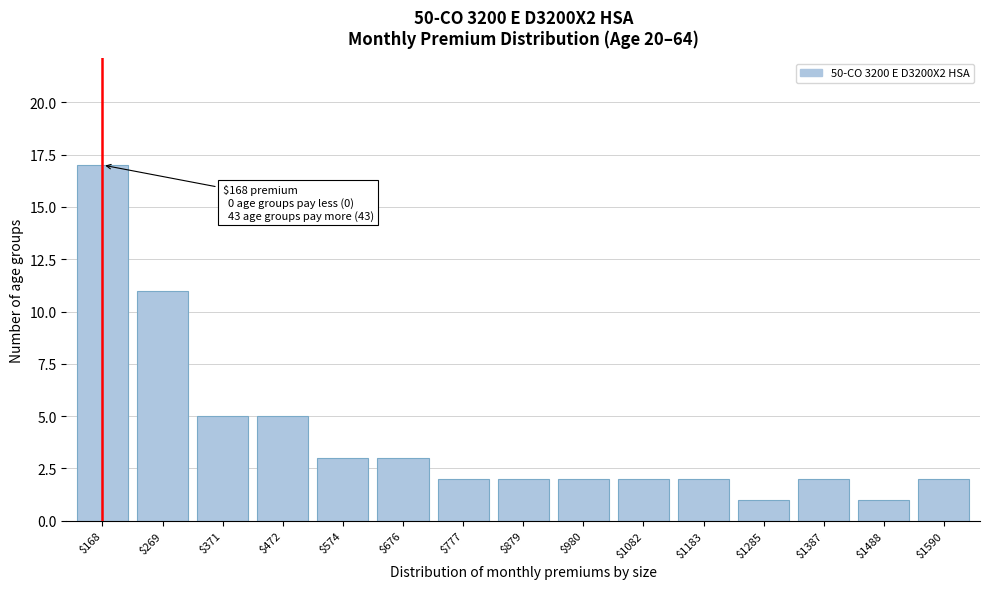

Reading left to right, what are all the values shown in this chart?

17	11	5	5	3	3	2	2	2	2	2	1	2	1	2